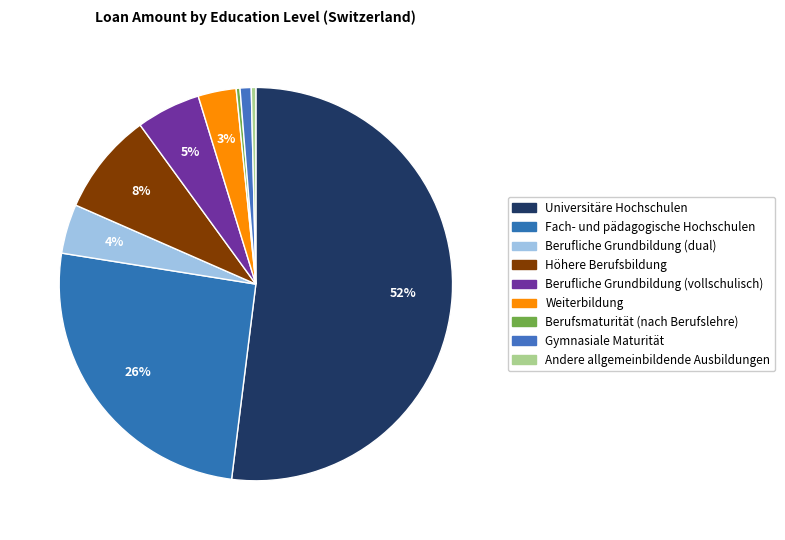

Which category accounts for the majority?

Universitäre Hochschulen